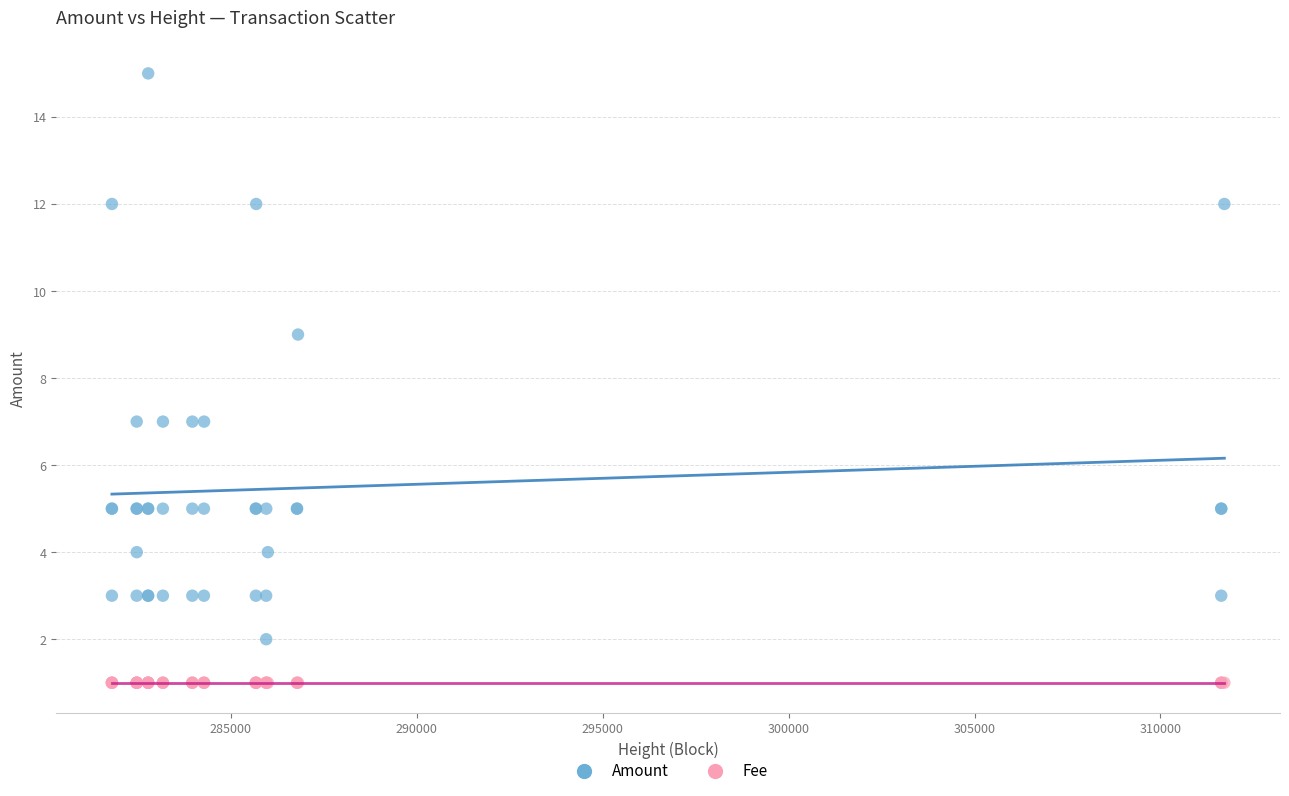

What are all the series names shown in the legend?

Amount, Fee